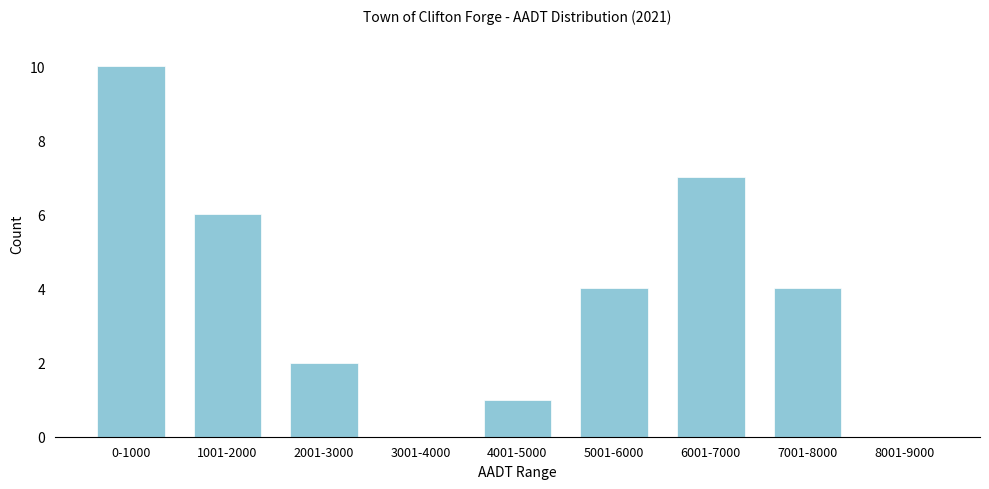

Reading left to right, what are all the values shown in this chart?

0-1000=10	1001-2000=6	2001-3000=2	3001-4000=0	4001-5000=1	5001-6000=4	6001-7000=7	7001-8000=4	8001-9000=0